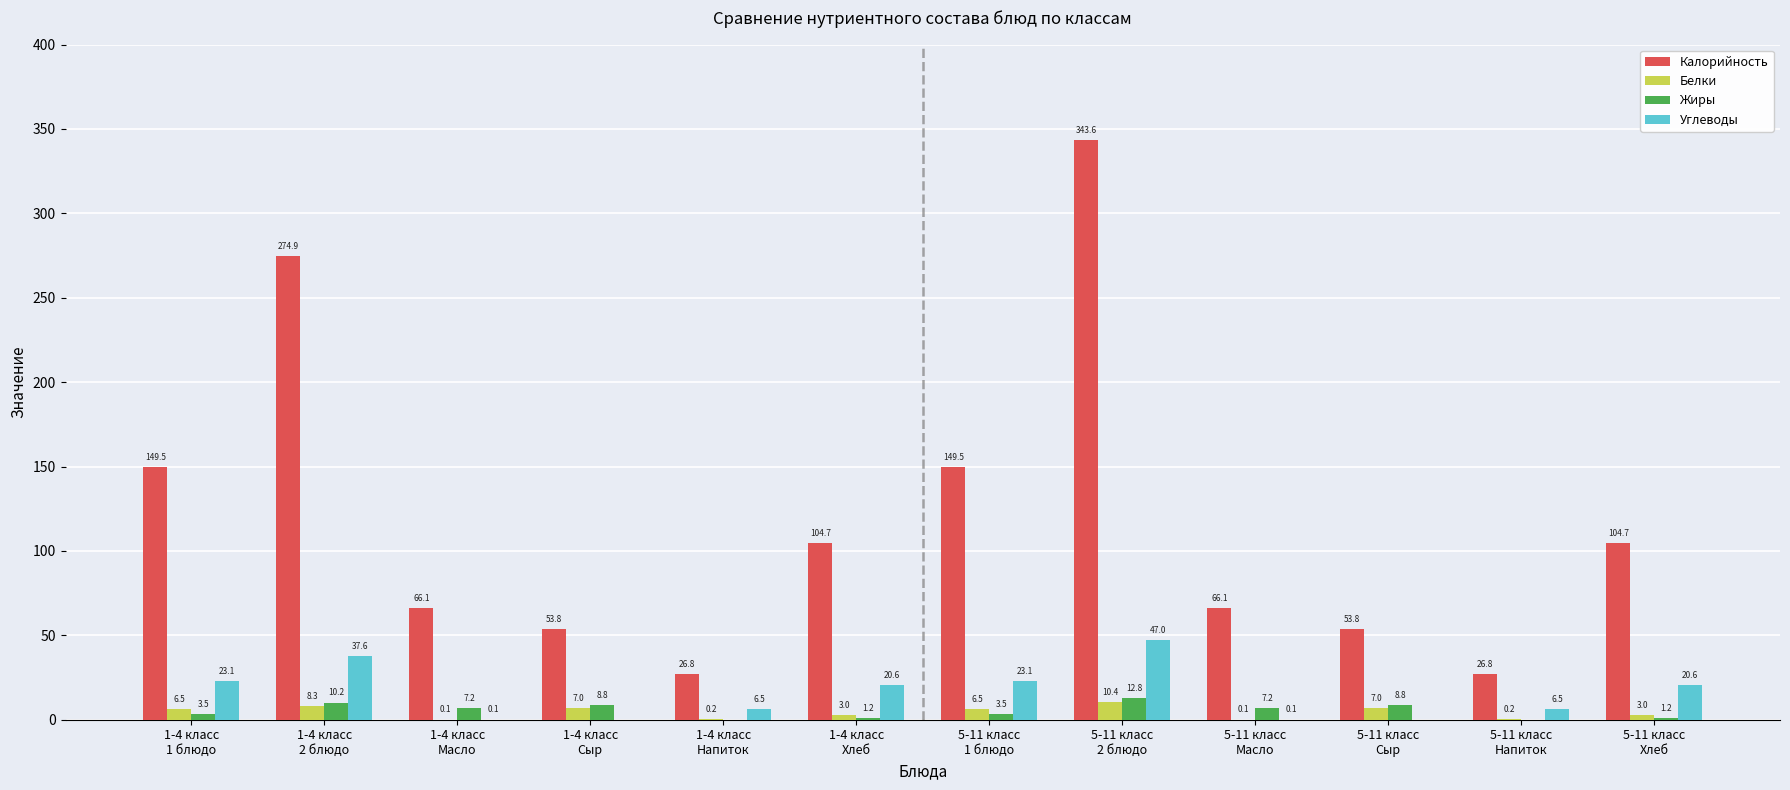

How many data points in Углеводы are above 20?

6